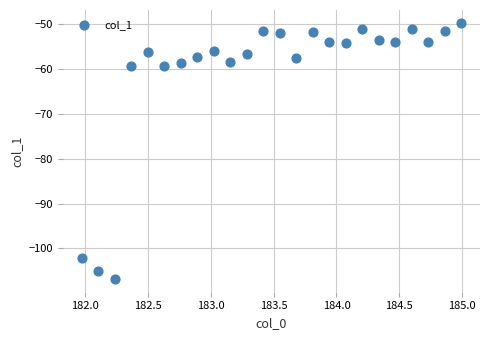

What is the range of X values (max minus min)?

3.0